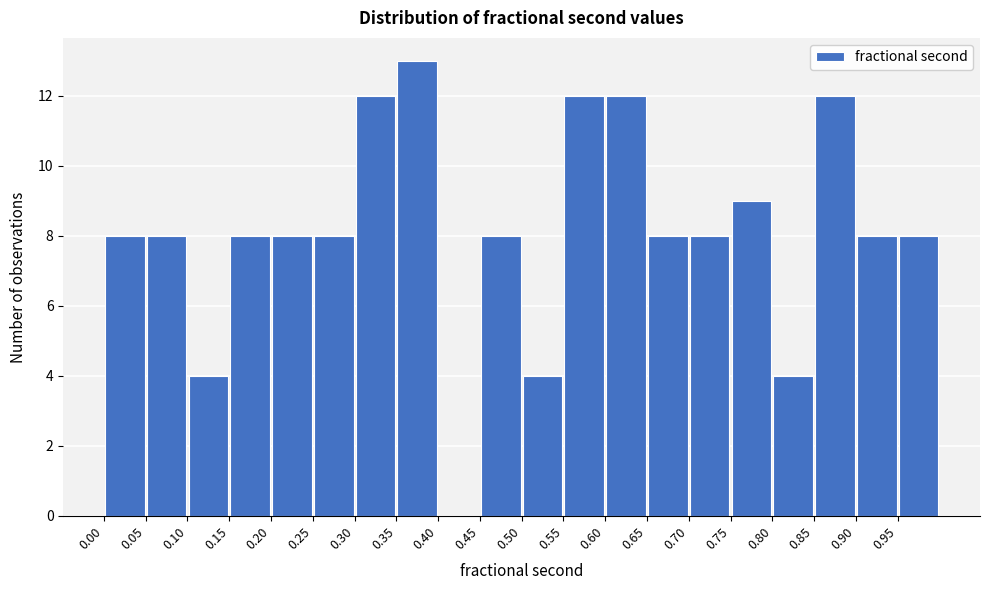

Which range on the x-axis has the tallest bar?

0.35 to 0.40